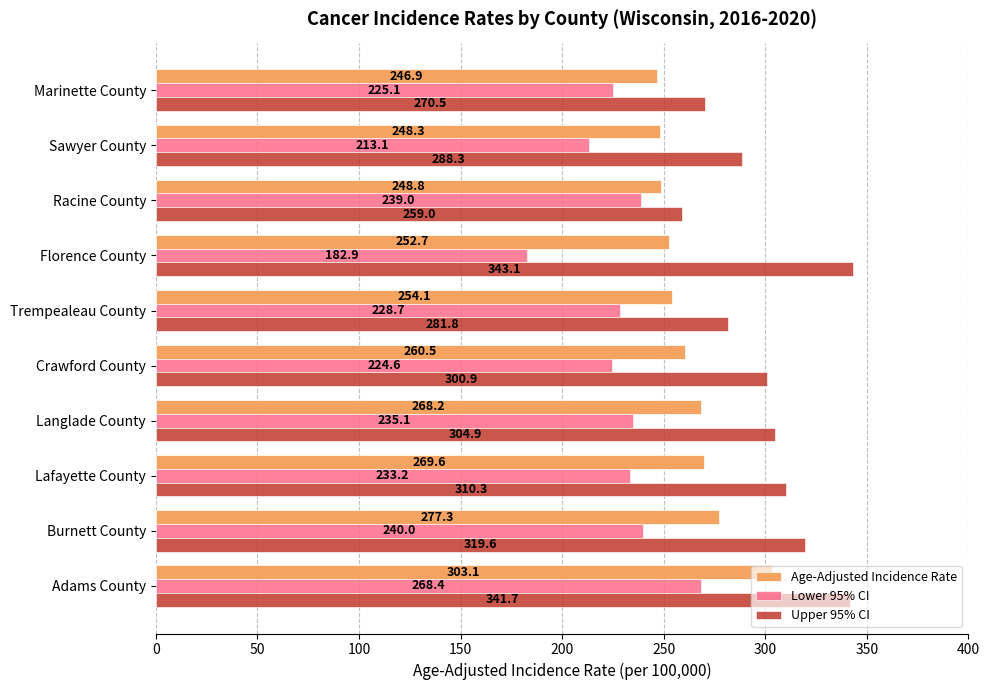

List the series in order of their overall mean, lowest first.

Lower 95% CI, Age-Adjusted Incidence Rate, Upper 95% CI